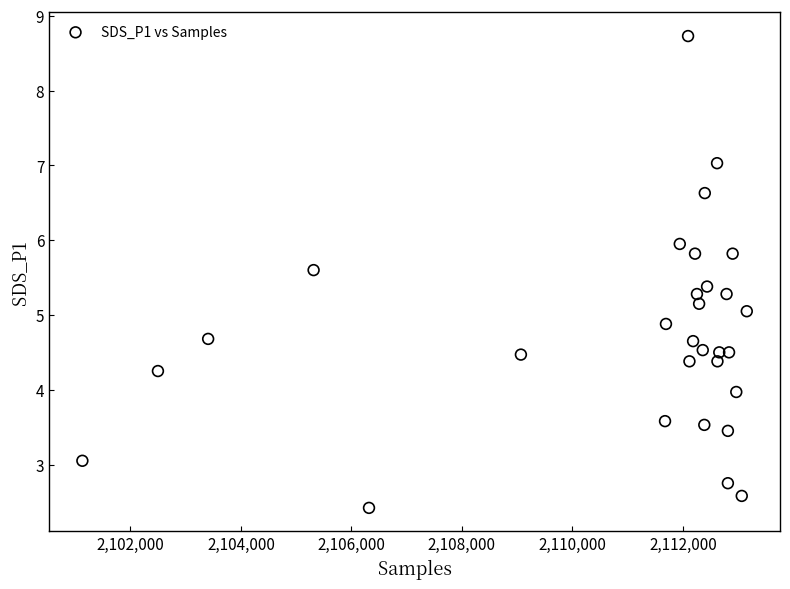

What is the range of Y values (max minus min)?

6.3